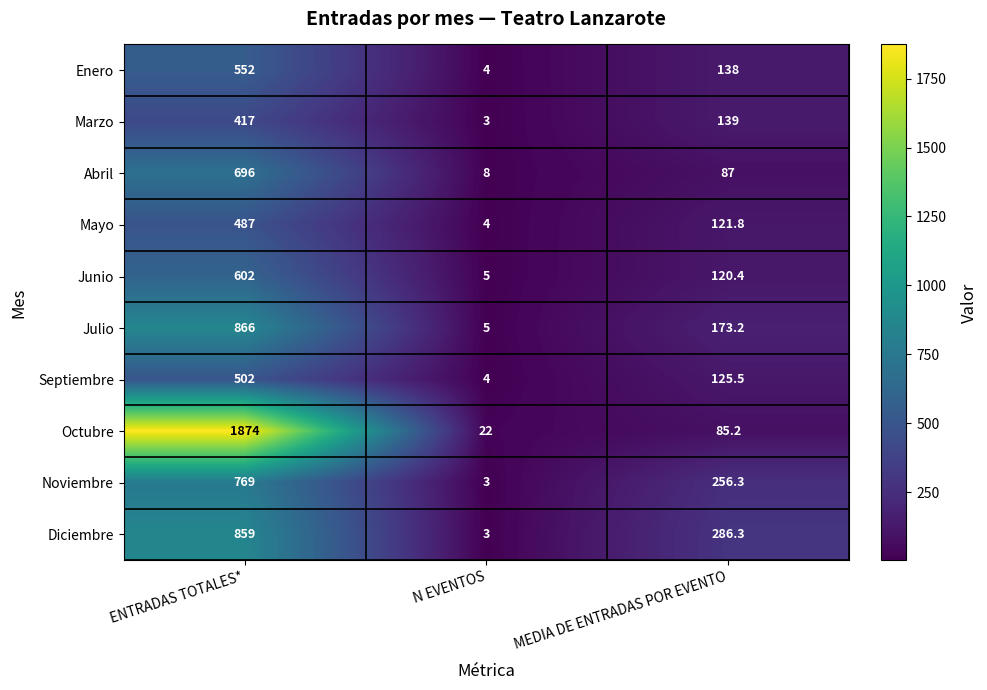

Count the number of categories in the chart.

3